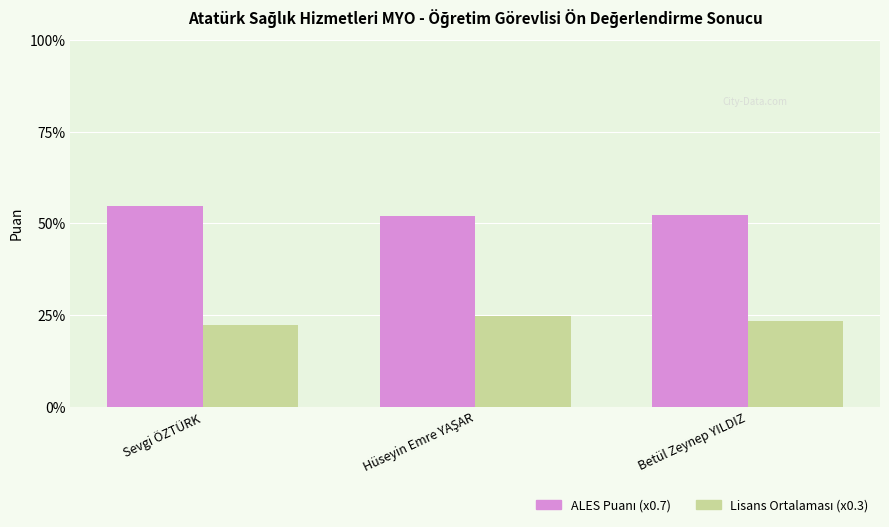

Which label corresponds to the largest value in the chart?

Sevgi ÖZTÜRK